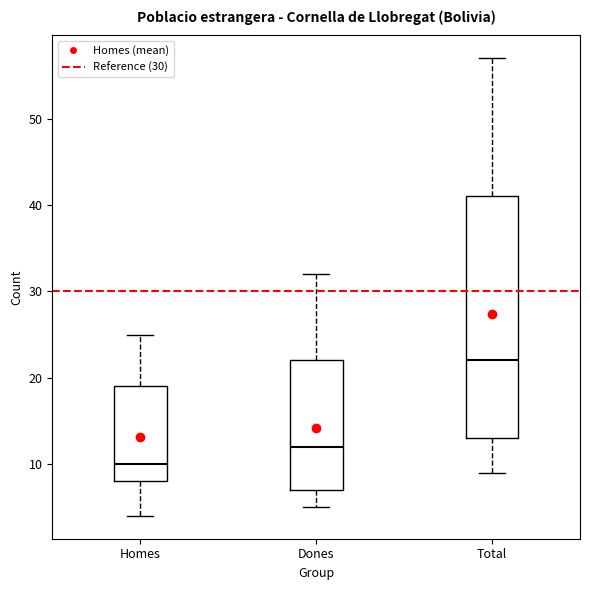

Reading left to right, read every box against the y-axis: the position of its median line, the range the box covers, and the ends of its whiskers. The values are not printed on the chart, so give them approximately, as read against the axis.

Homes: median 10, box 8 to 19, whiskers 4 to 25
Dones: median 12, box 7 to 22, whiskers 5 to 32
Total: median 22, box 13 to 41, whiskers 9 to 57